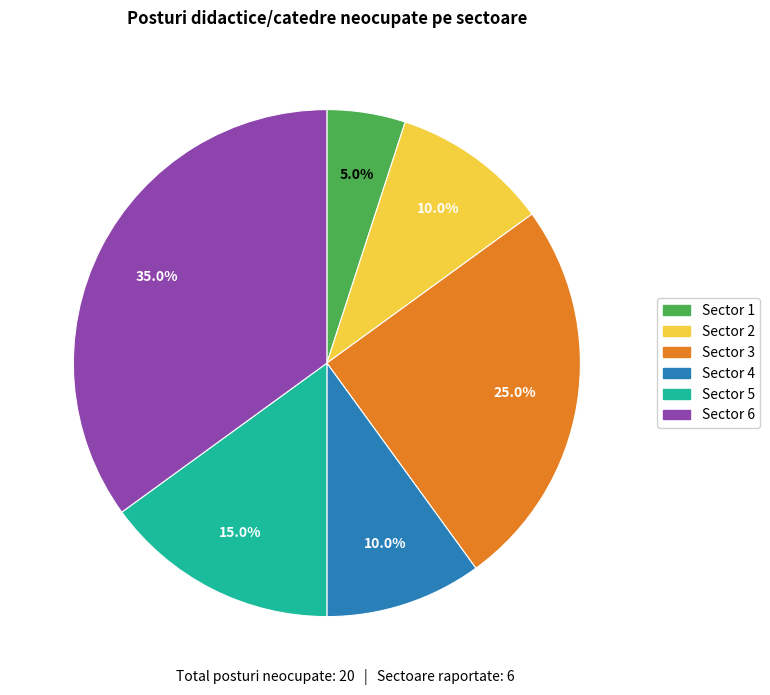

Is it true that Sector 6 is 25% of the pie?

False